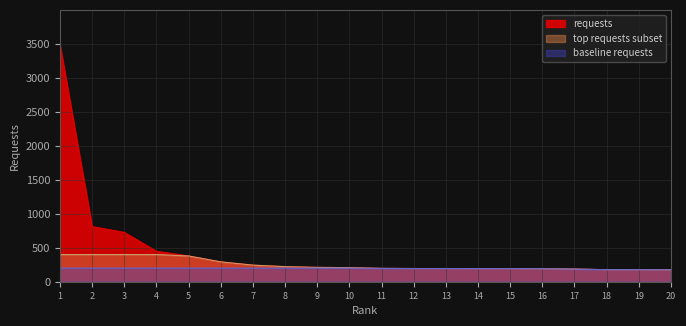

Does the chart display data point markers on the line(s)?

No